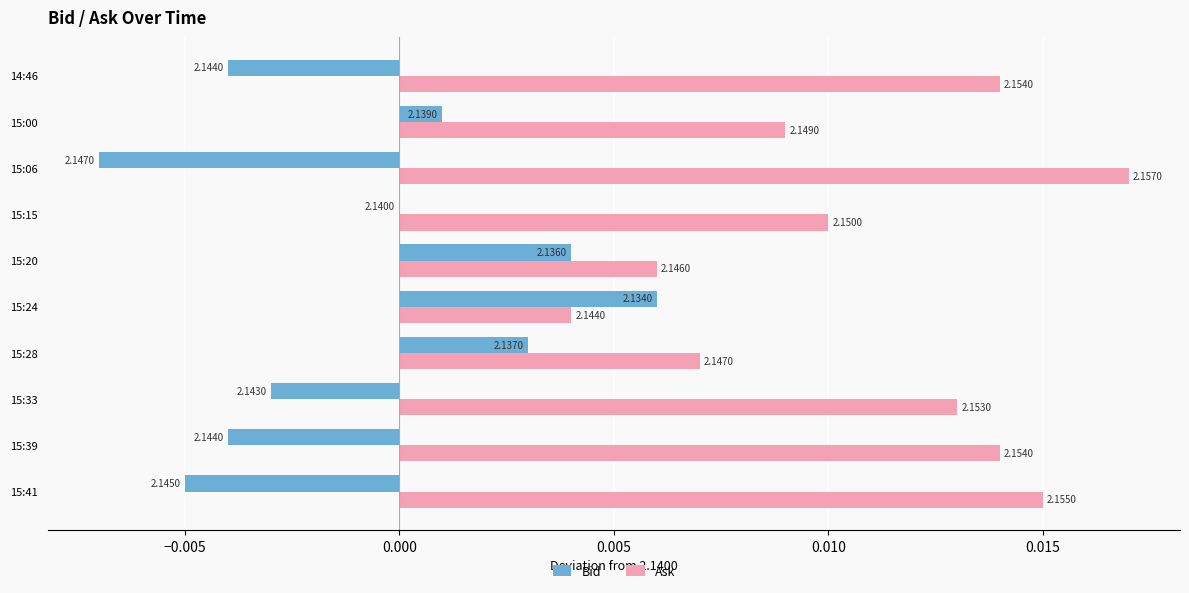

Which series has the largest total across all categories?

Ask